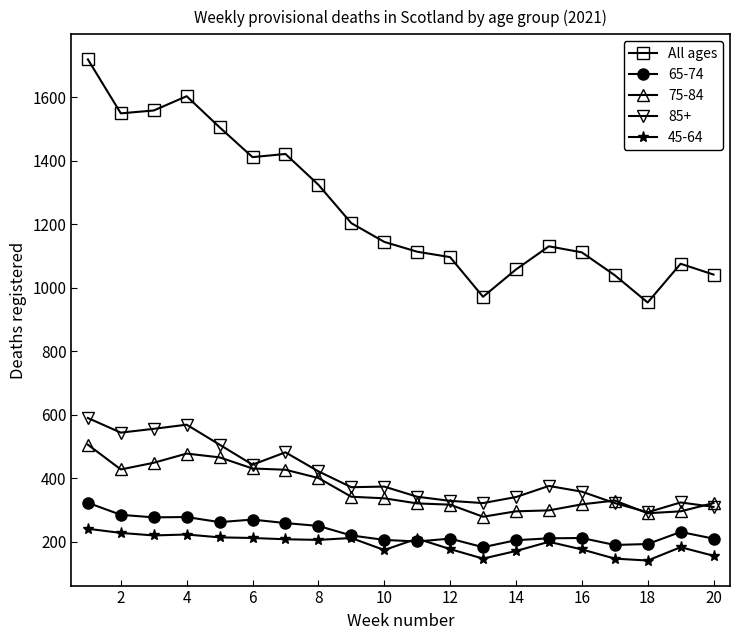

True or false: 75-84 has more than 1 points higher than both neighbors.

True